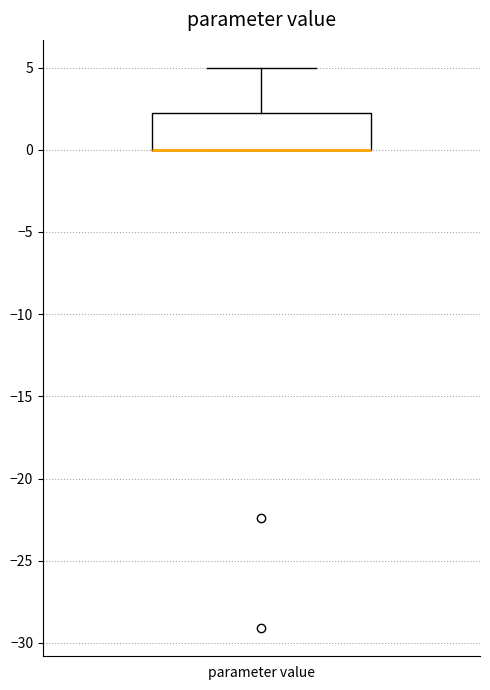

Read this box plot against the y-axis: the position of the median line, the range covered by the box, and the ends of both whiskers. The values are not printed on the chart, so give them approximately, as read against the axis.

median 0.0 (drawn on the box's lower edge), box 0.0 to 2.5, whiskers 0.0 to 5.0